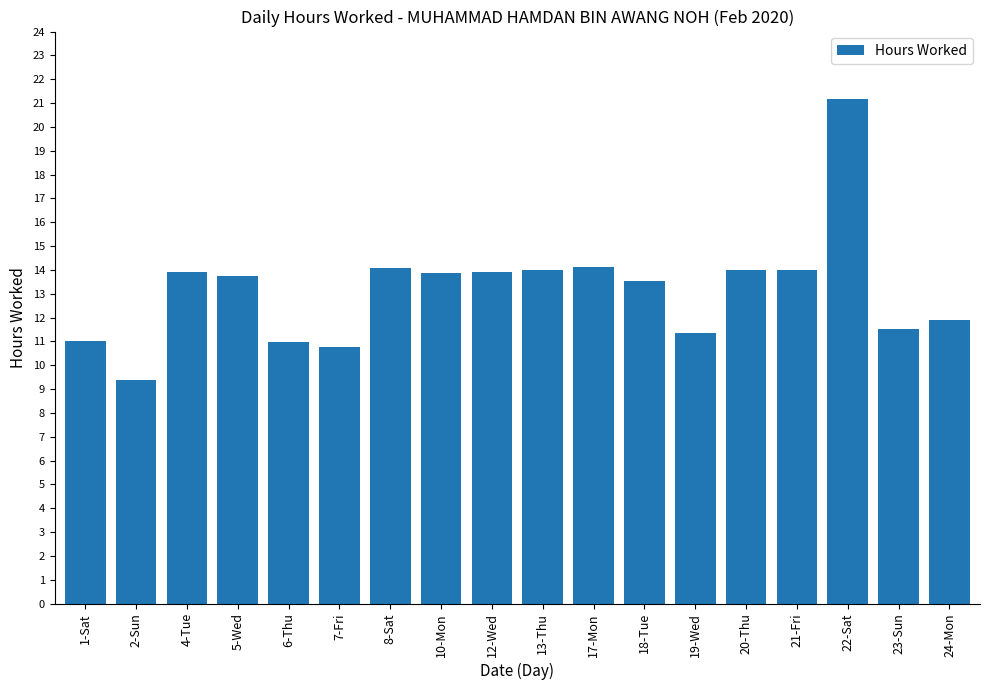

Are the bars horizontal?

No